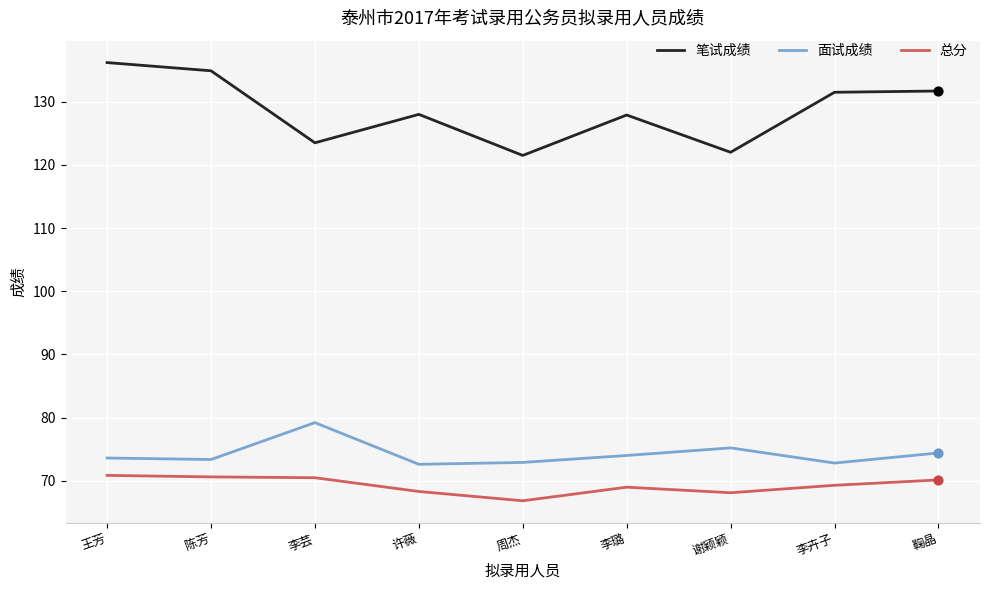

Is the value of 笔试成绩 at 周杰 greater than the value of 总分 at 谢颖颖?

Yes